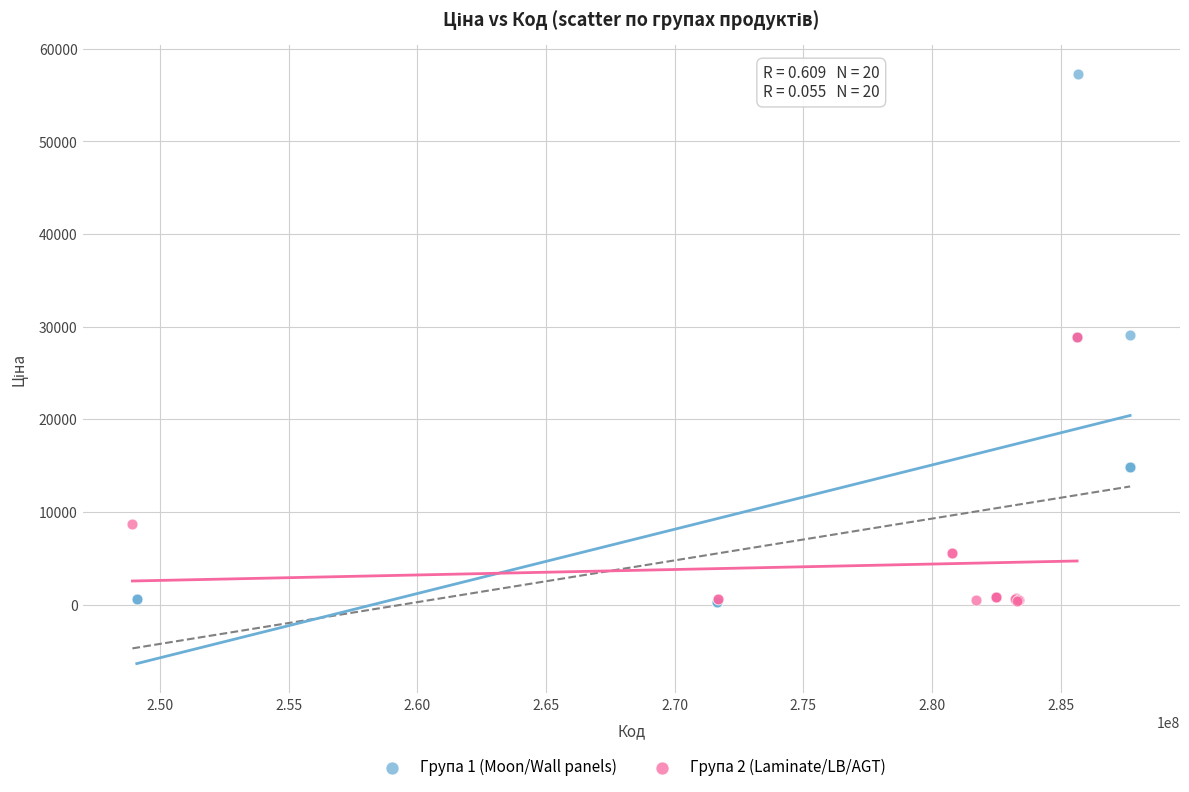

Which series has the largest Y range (max minus min)?

Група 1 (Moon/Wall panels)